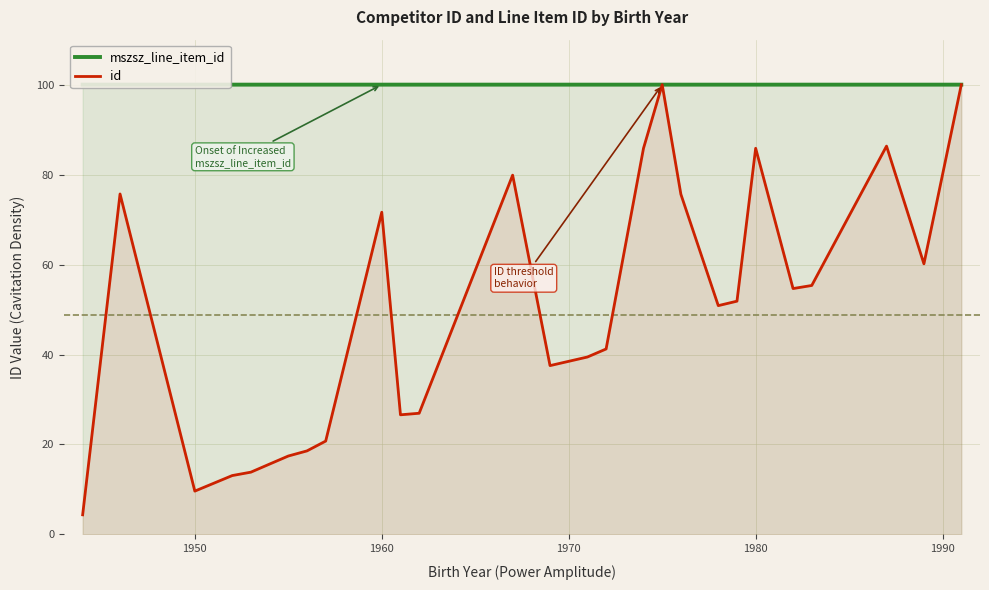

What is the maximum value shown in the chart?

100.0